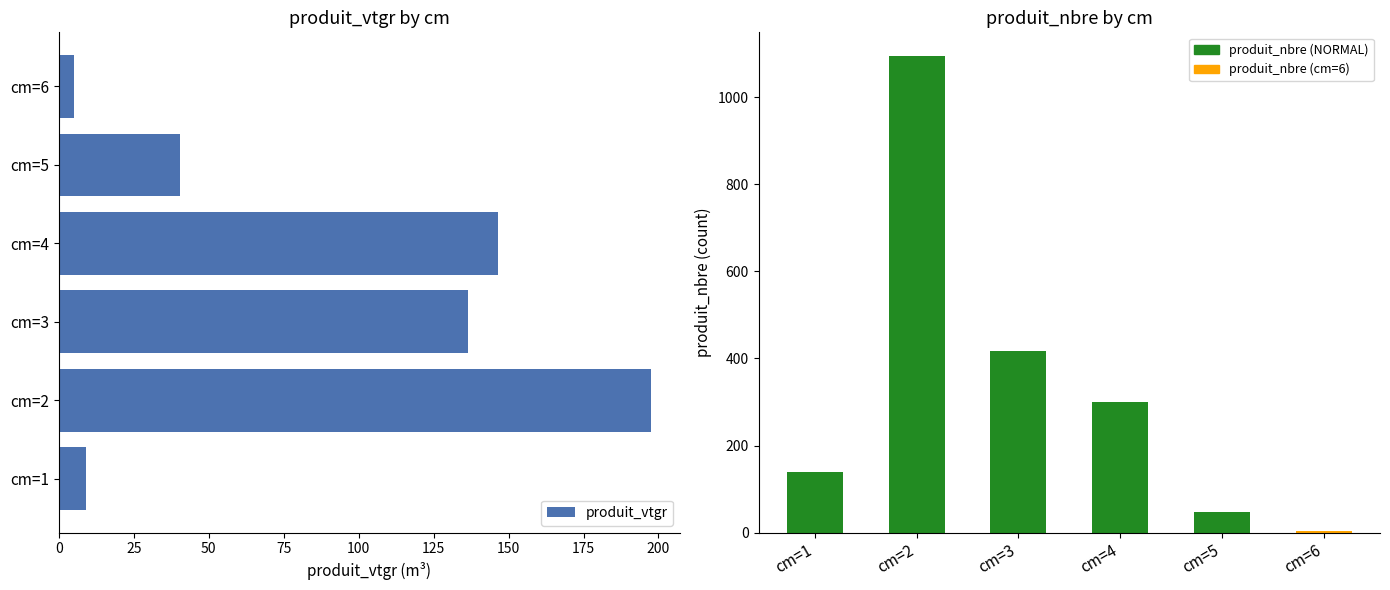

Reading left to right, what are all the values shown in this chart?

produit_vtgr: 9.2	197.3	136.3	146.6	40.6	5.0
produit_nbre: 140.0	1094.0	418.0	299.0	47.0	3.0